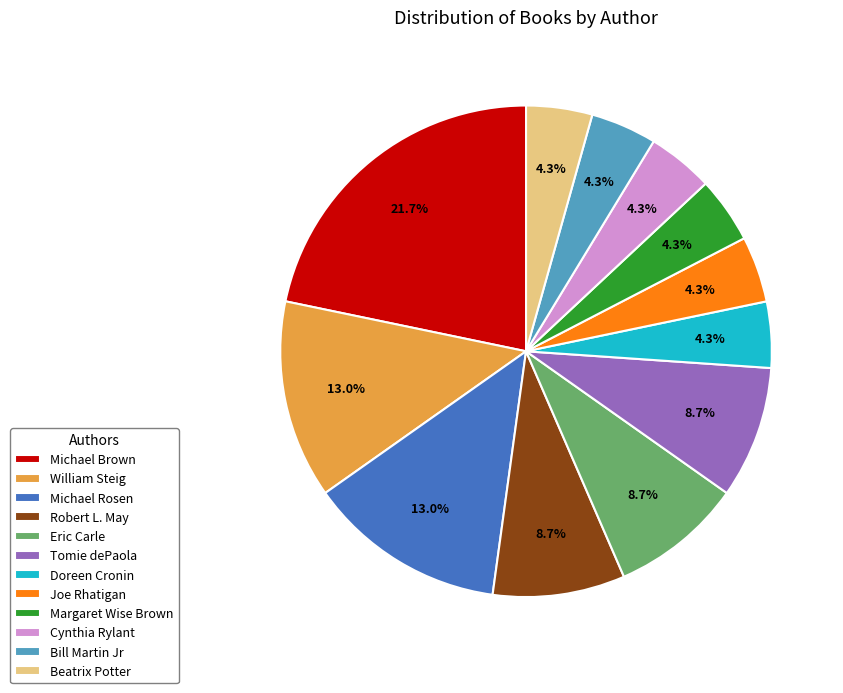

To the nearest percent, what percentage of the pie is Michael Brown?

22%